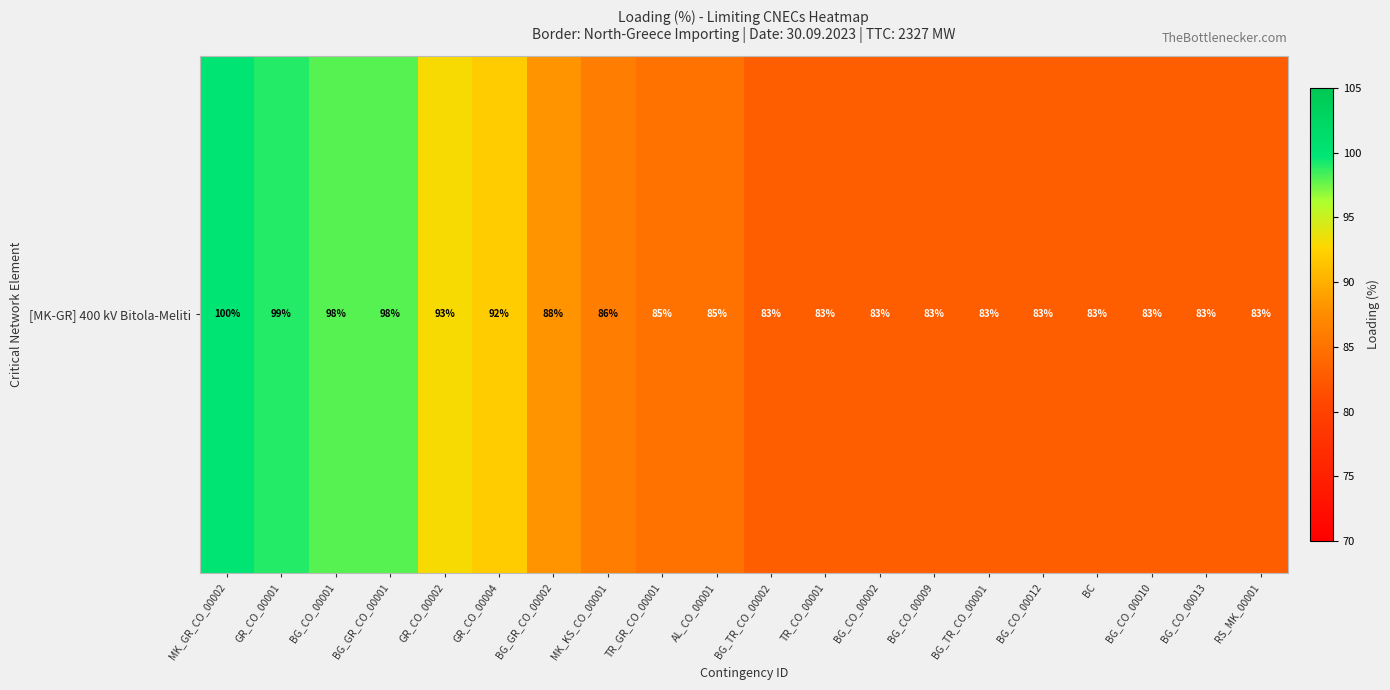

What is the difference between the second highest and minimum values?

16